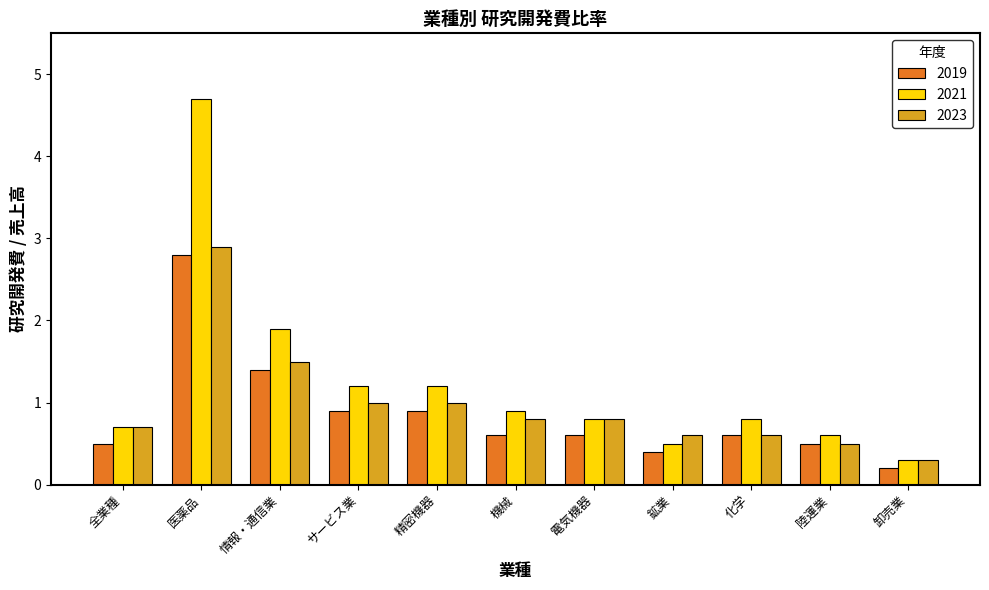

Which series has the largest total across all categories?

2021